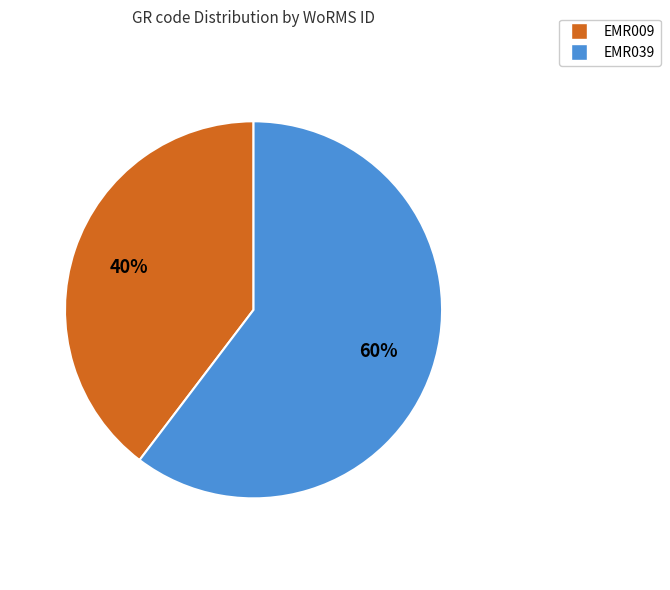

To the nearest percent, what is the combined percentage of EMR039 and EMR009?

100%